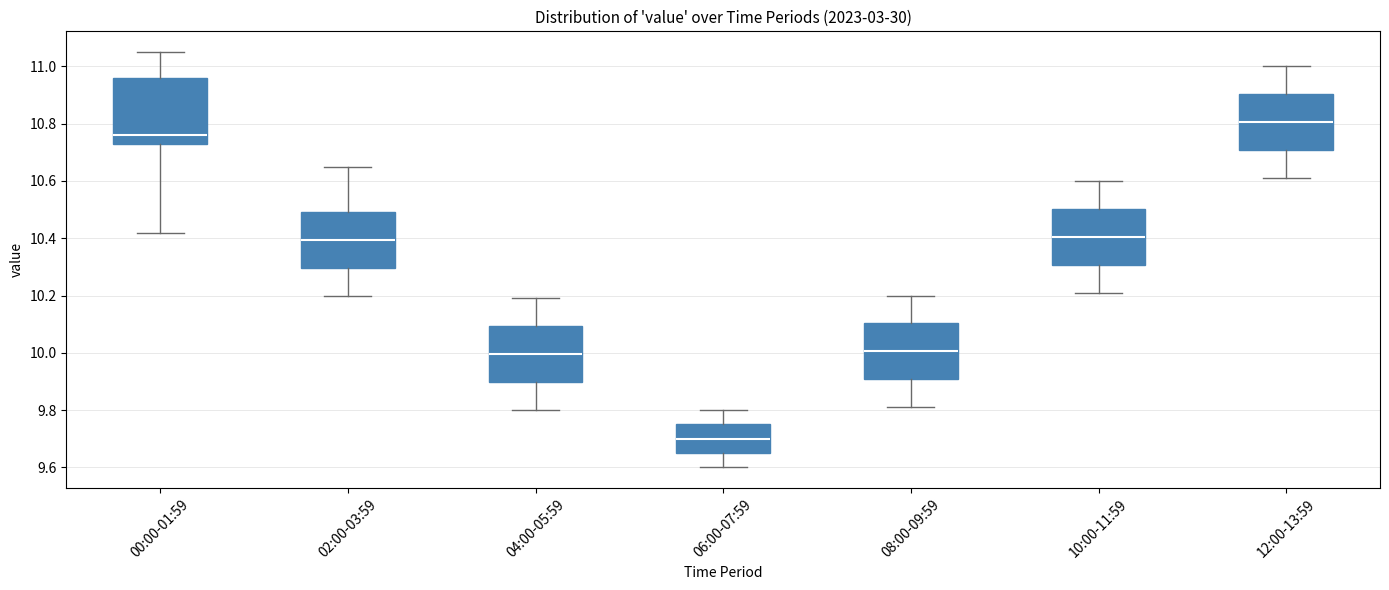

Which box has the highest median line?

12:00-13:59